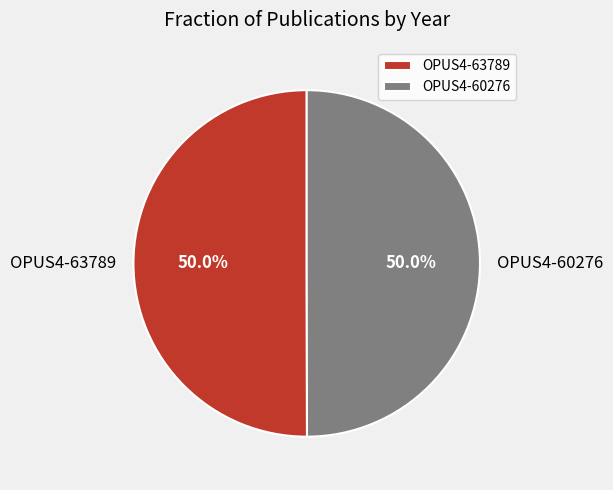

Combined, what portion of the pie is OPUS4-63789 and OPUS4-60276?

100.0%